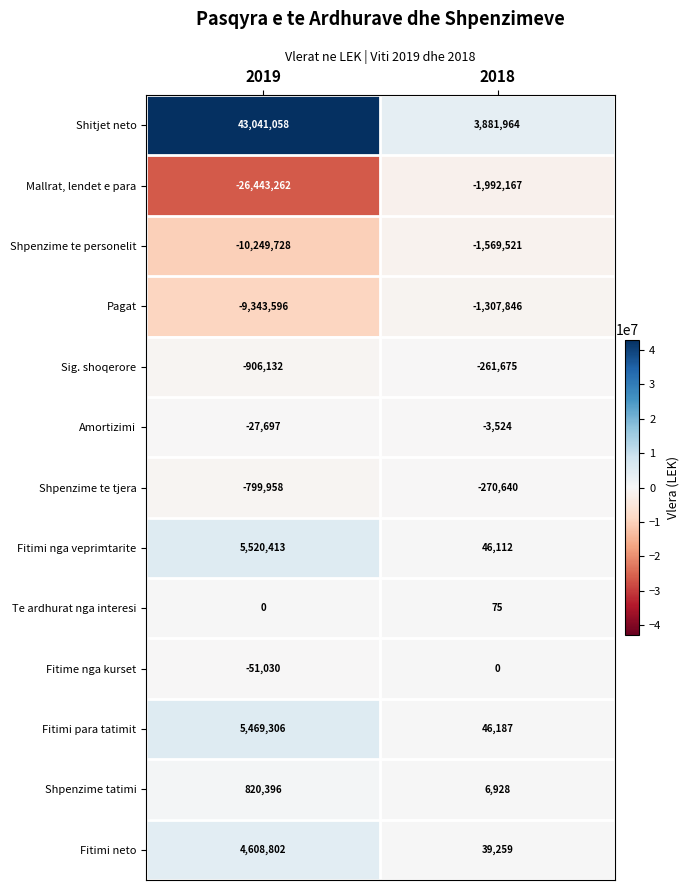

Which series has the largest range (max minus min)?

Shitjet neto